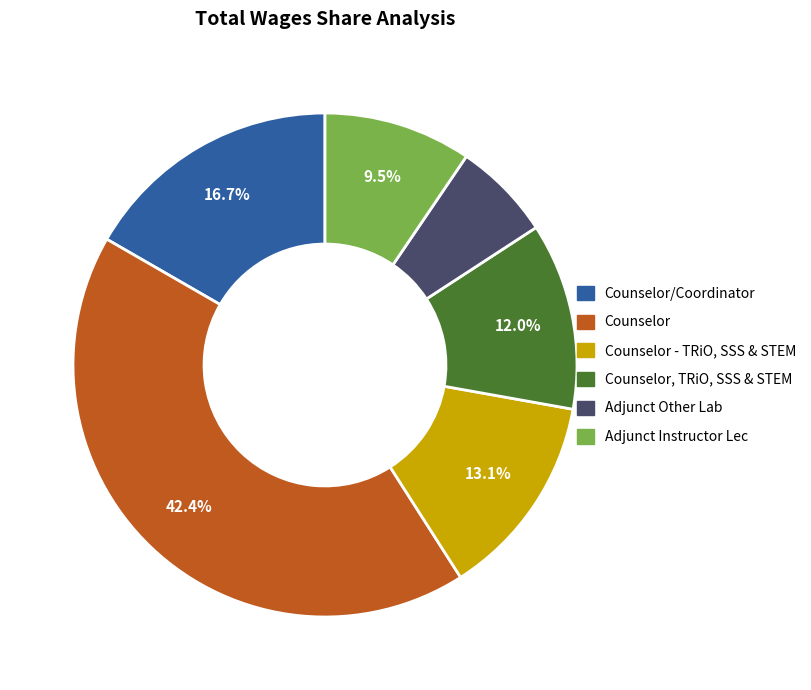

How many slices are in this pie chart?

6